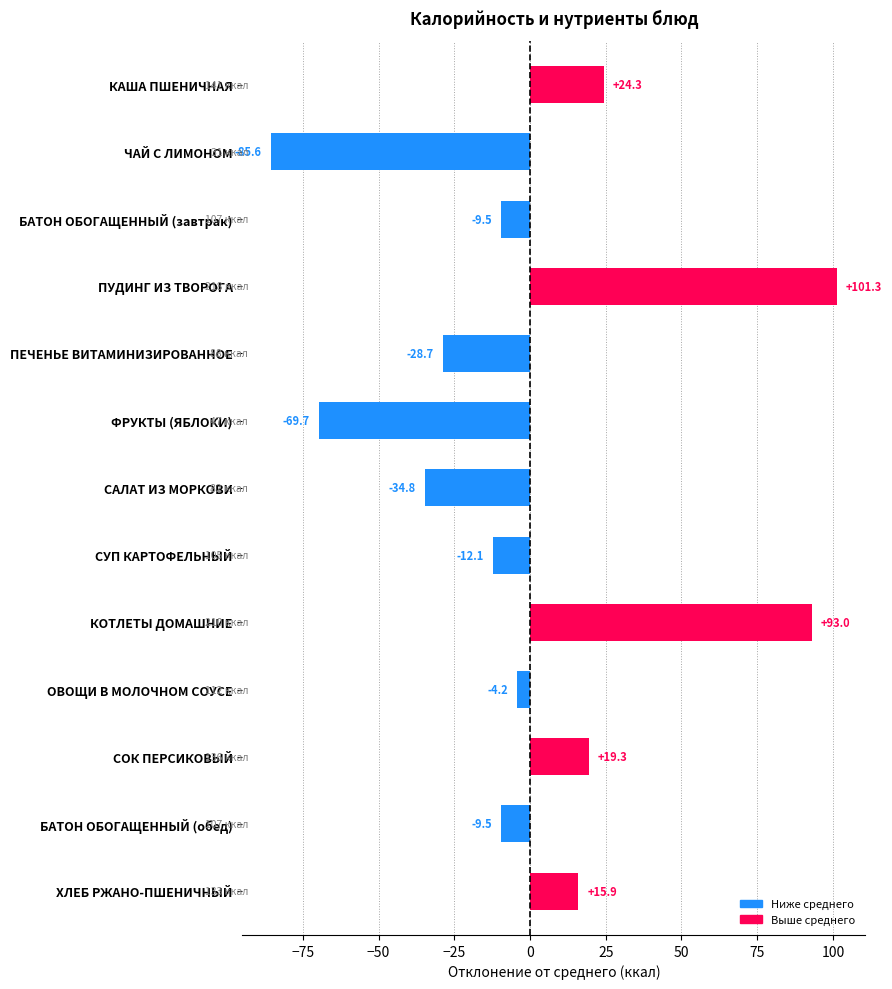

Count the number of values greater than -9.

6